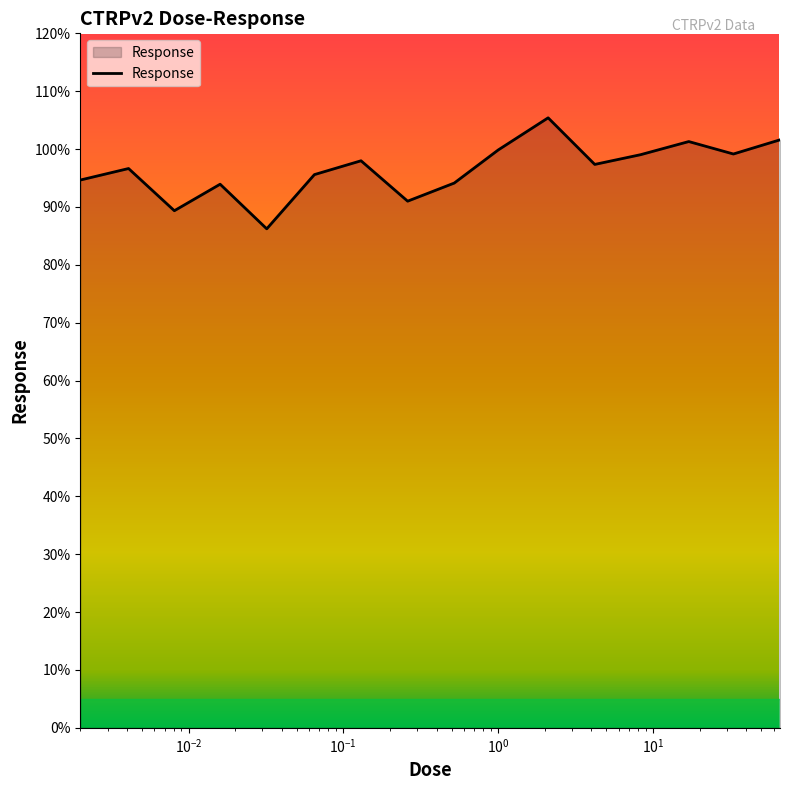

What is the minimum value shown in the chart?

86.2